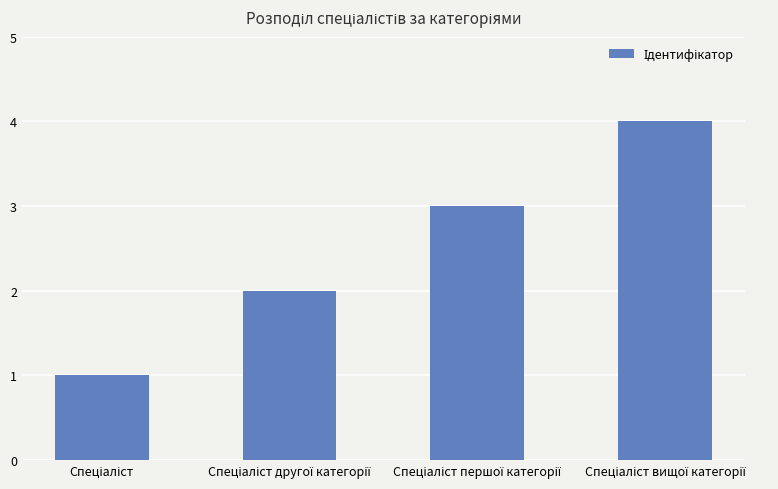

What is the sum of all values?

10